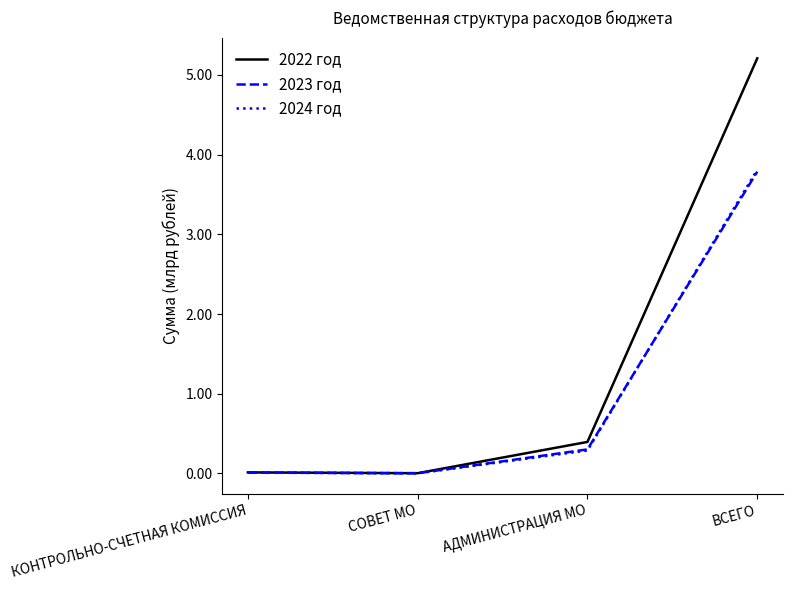

True or false: 2024 год has a value of 0.0 at СОВЕТ МО.

True